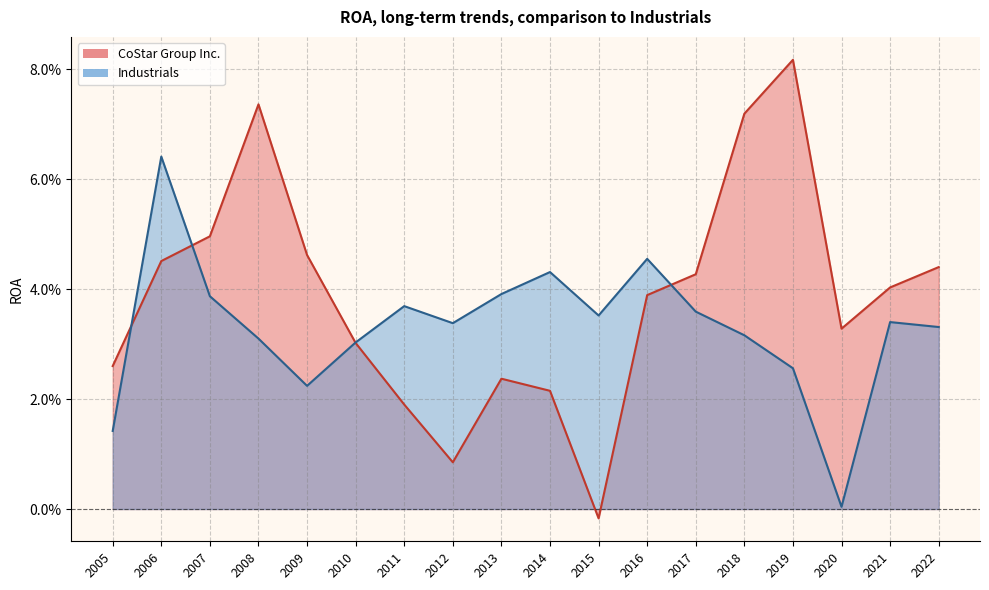

In Industrials, how many points are lower than both neighbors (excluding endpoints)?

4